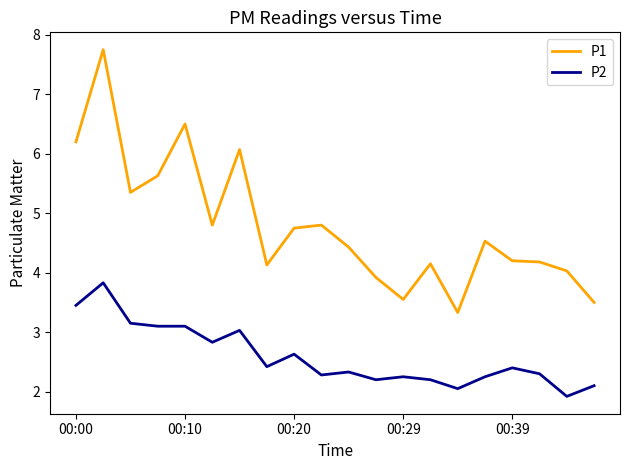

What is the difference between the maximum and minimum values in the P2 series?

1.9